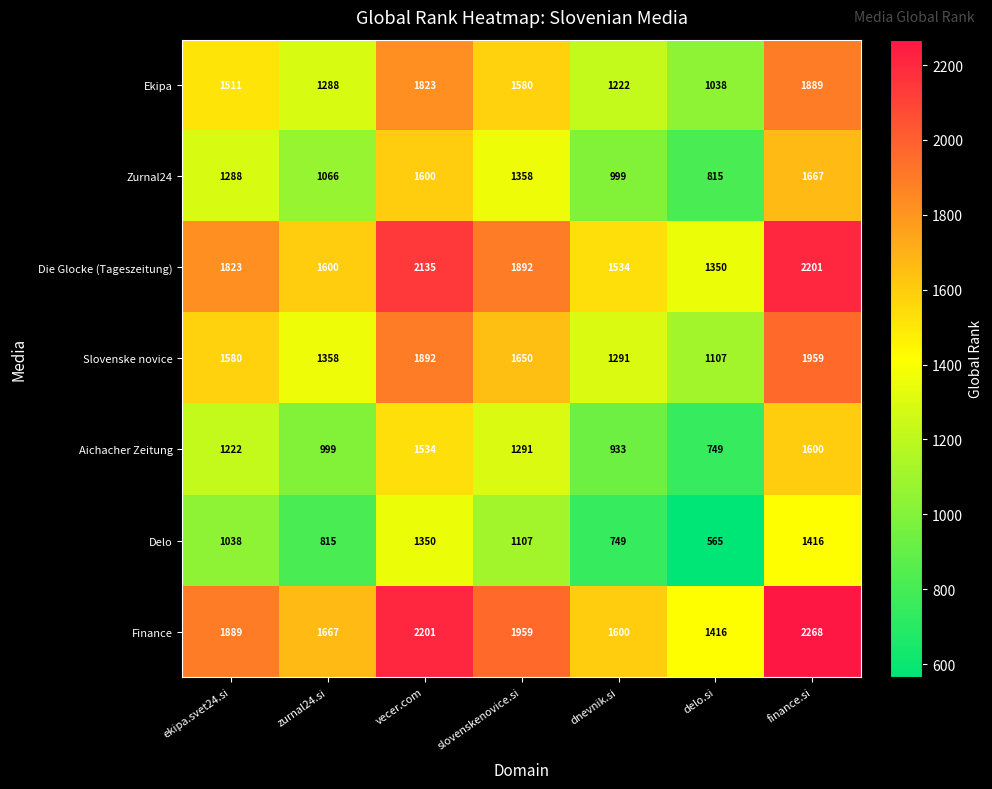

What is the total value across all series at delo.si?

7040